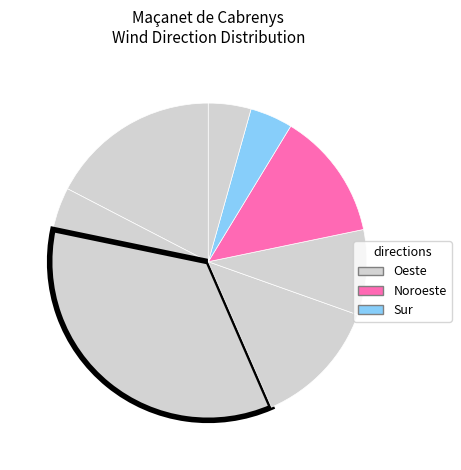

How many segments does this pie chart have?

8